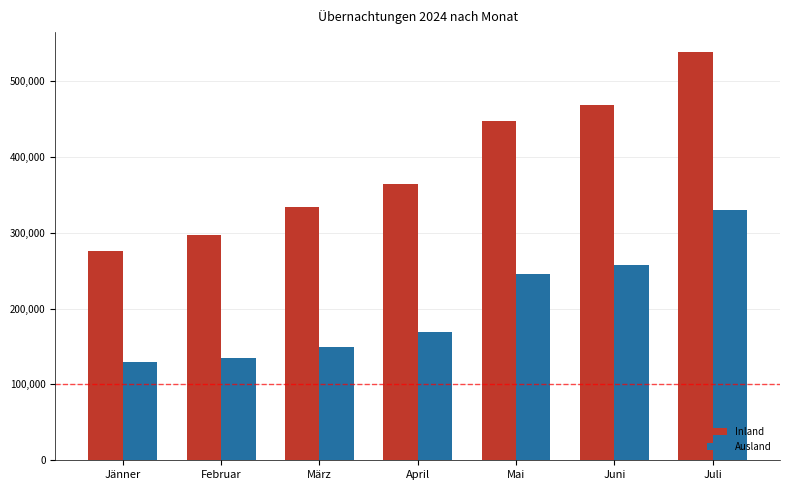

What is the approximate value of Ausland at Juni?

257839